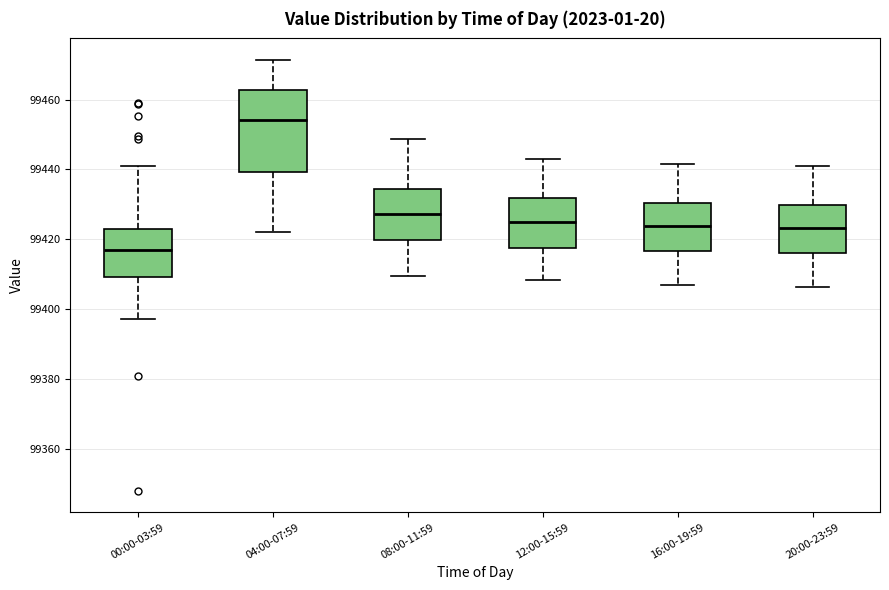

Reading left to right, transcribe this box plot: for each box, give where its median line is, the range the box spans, and where its two whiskers end, as read against the y-axis. The values are not printed on the chart, so give them approximately, as read against the axis.

00:00-03:59: median 99416, box 99410 to 99422, whiskers 99398 to 99442
04:00-07:59: median 99454, box 99440 to 99462, whiskers 99422 to 99472
08:00-11:59: median 99428, box 99420 to 99434, whiskers 99410 to 99448
12:00-15:59: median 99426, box 99418 to 99432, whiskers 99408 to 99444
16:00-19:59: median 99424, box 99416 to 99430, whiskers 99406 to 99442
20:00-23:59: median 99424, box 99416 to 99430, whiskers 99406 to 99442